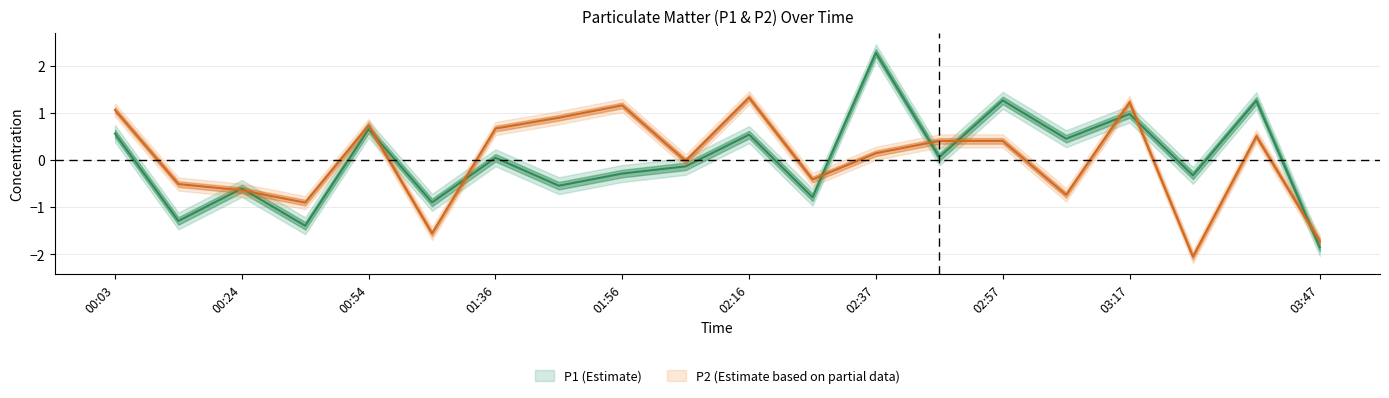

At how many categories does at least one series exceed -1?

19